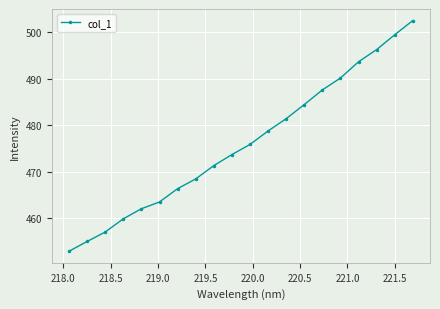

What is the value of the 5th point from the left?

462.0